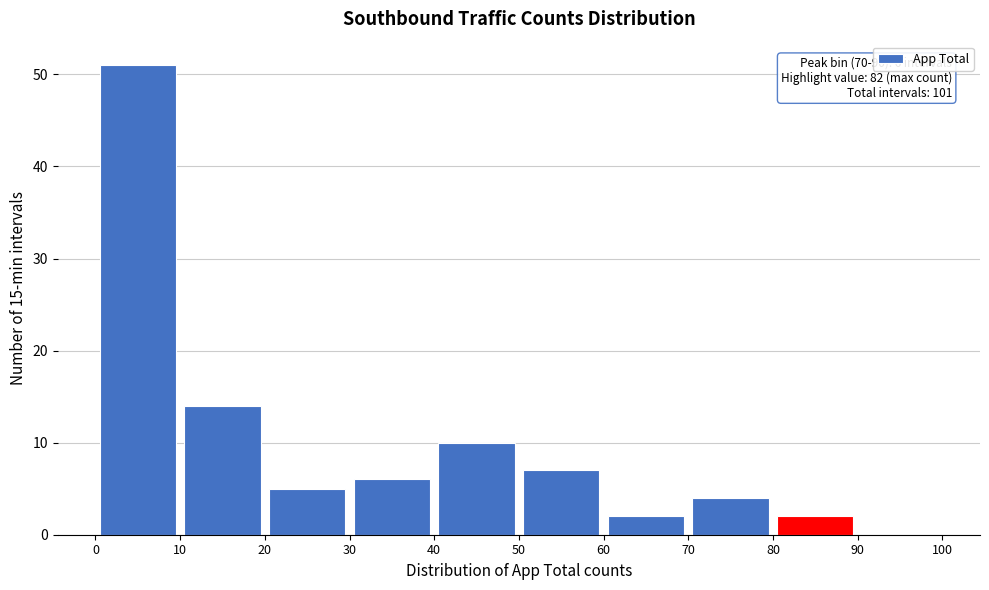

Which range on the x-axis has the tallest bar?

0 to 10